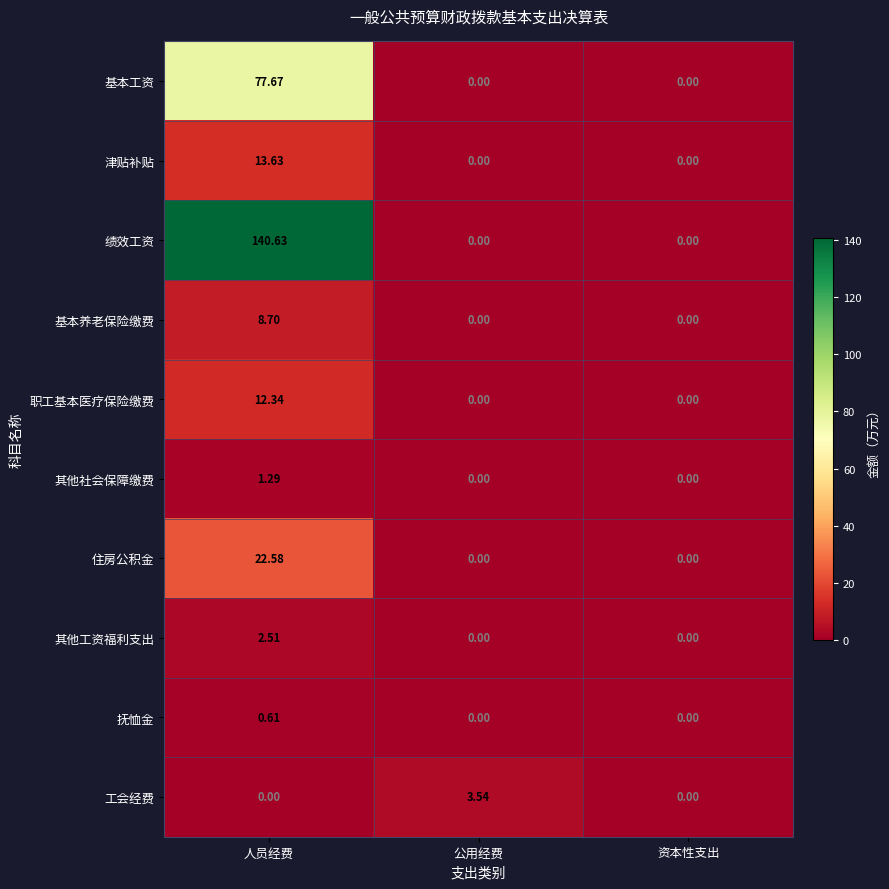

What is the total value across all series at 人员经费?

280.0